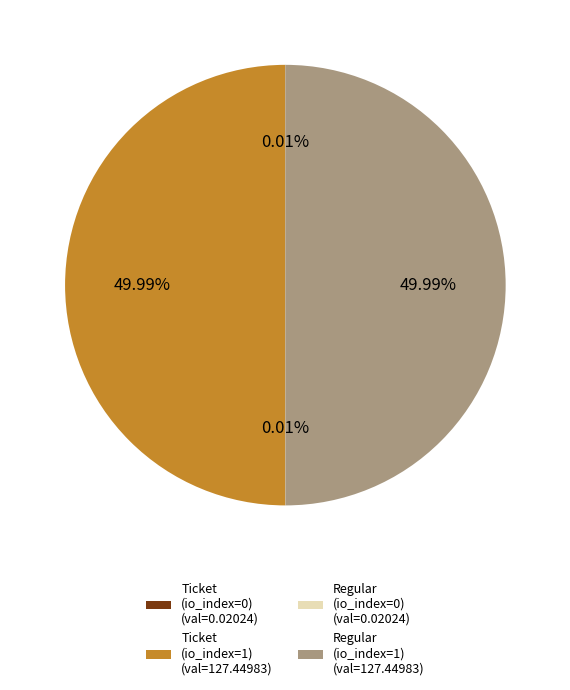

To the nearest percent, what percentage of the pie is Ticket (io_index=1)?

50%